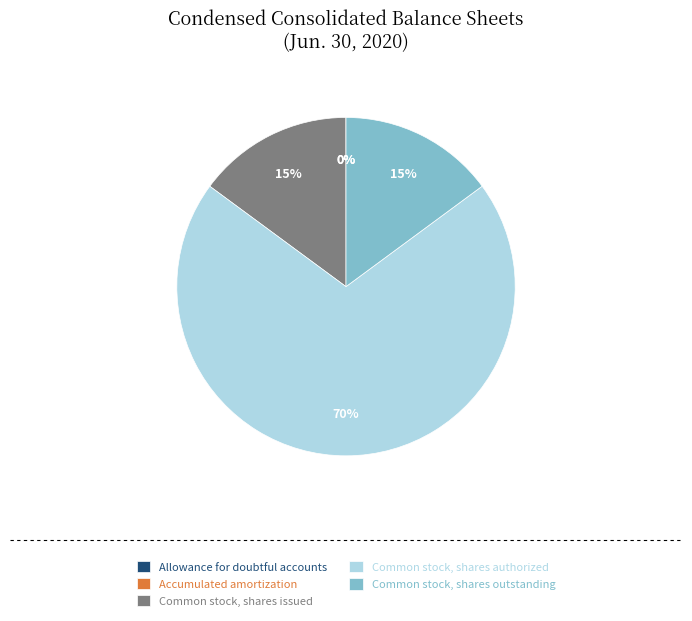

Which category has the biggest portion of the pie?

Common stock, shares authorized